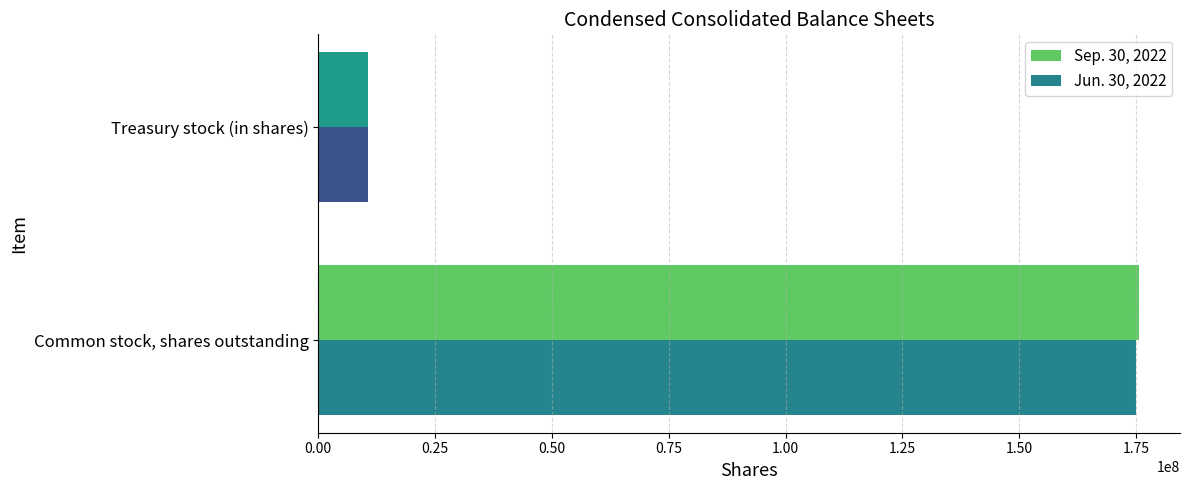

What is the average value of the Jun. 30, 2022 series?

92764900